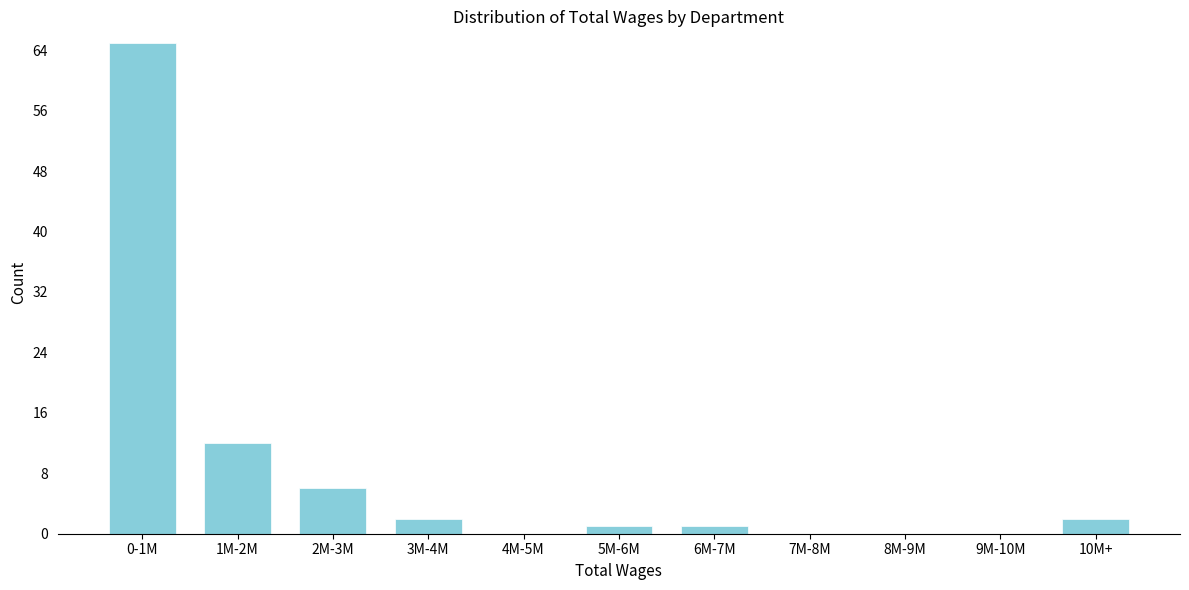

Reading right to left, transcribe all the data shown in this chart.

10M+=2	9M-10M=0	8M-9M=0	7M-8M=0	6M-7M=1	5M-6M=1	4M-5M=0	3M-4M=2	2M-3M=6	1M-2M=12	0-1M=65